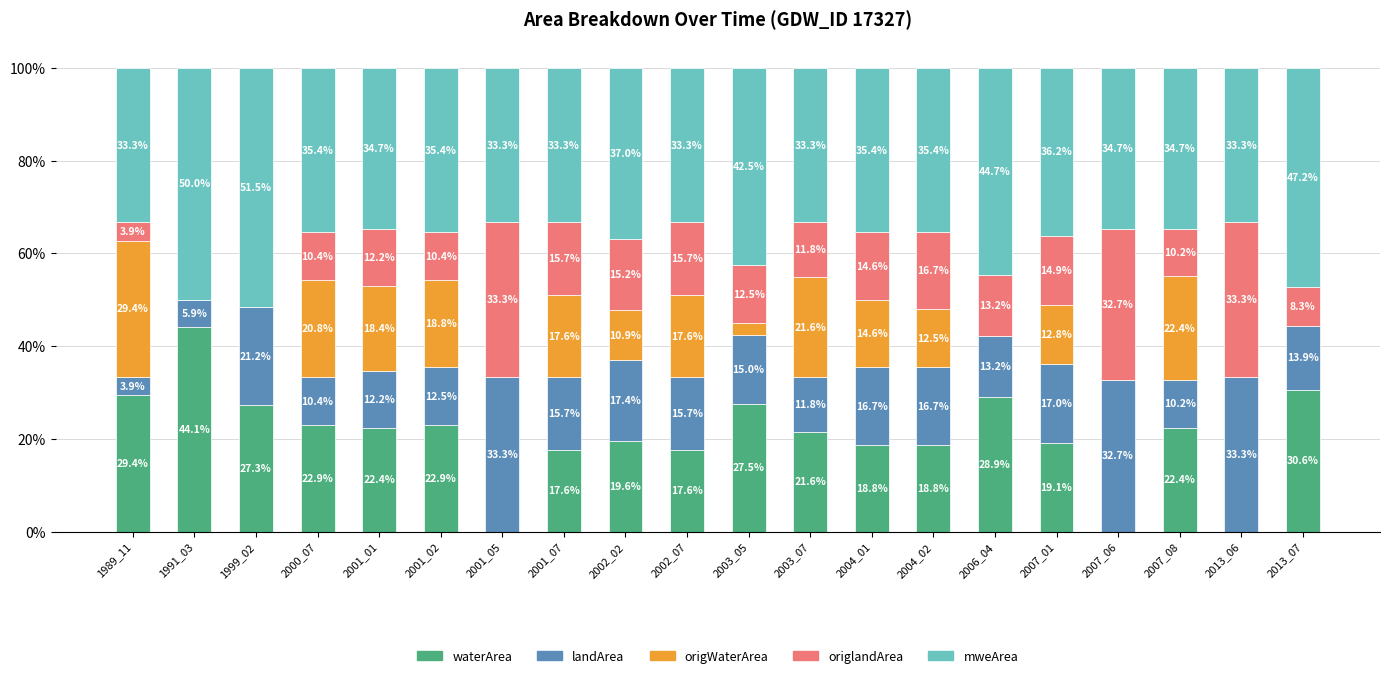

The landArea series shows 0.2 at 2004_02. True or false?

True